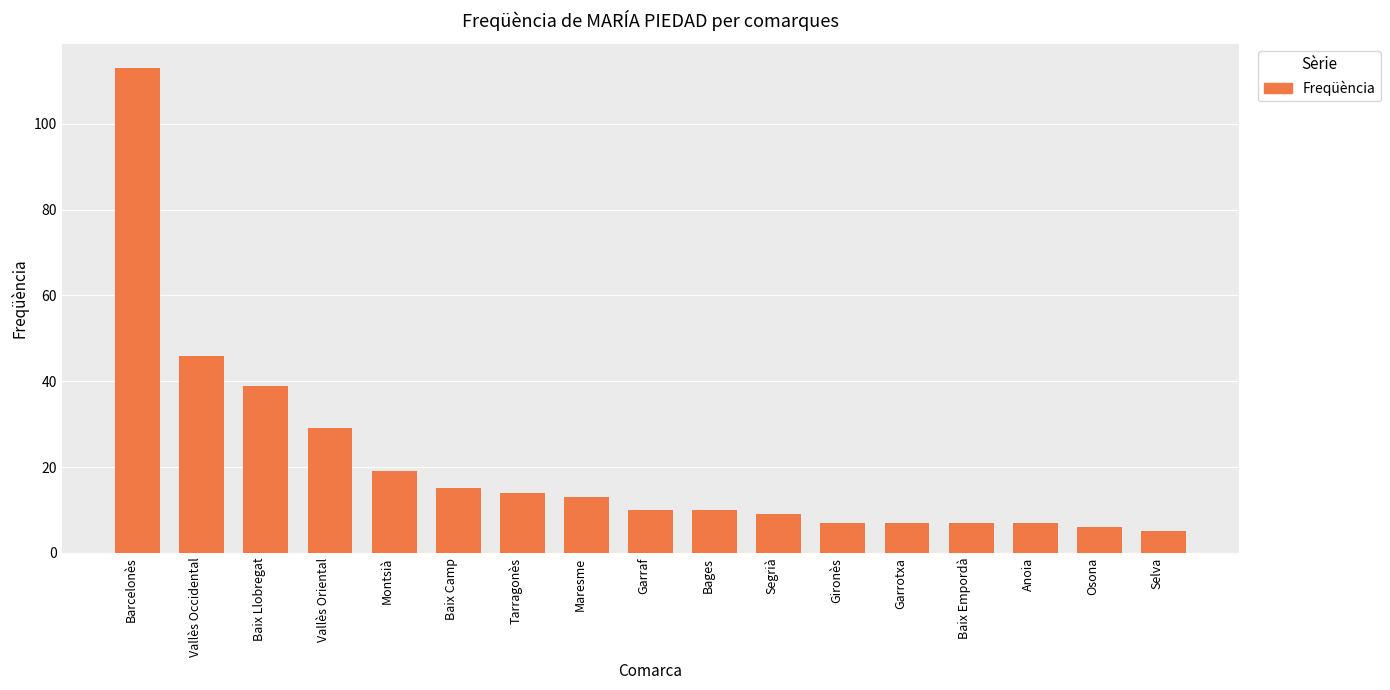

What is the minimum value shown in the chart?

5